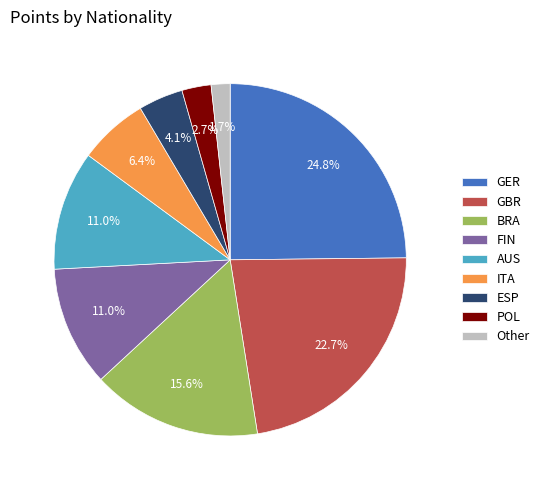

Does any single category account for the majority?

No